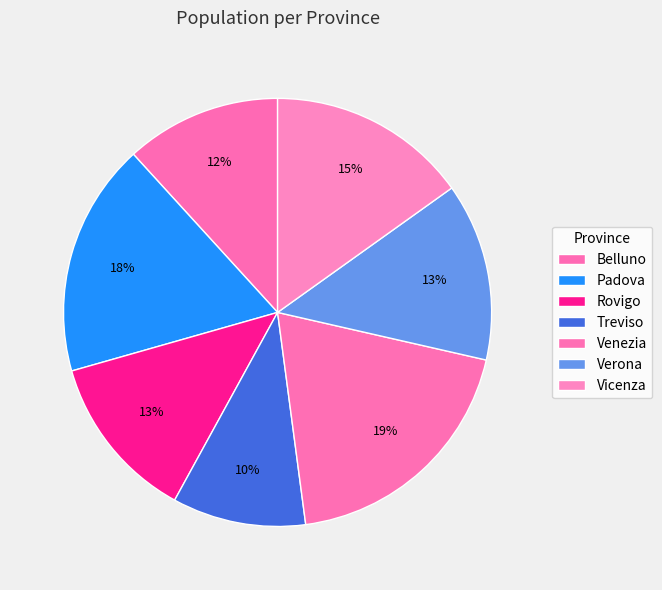

True or false: Treviso accounts for 1% of the total.

False